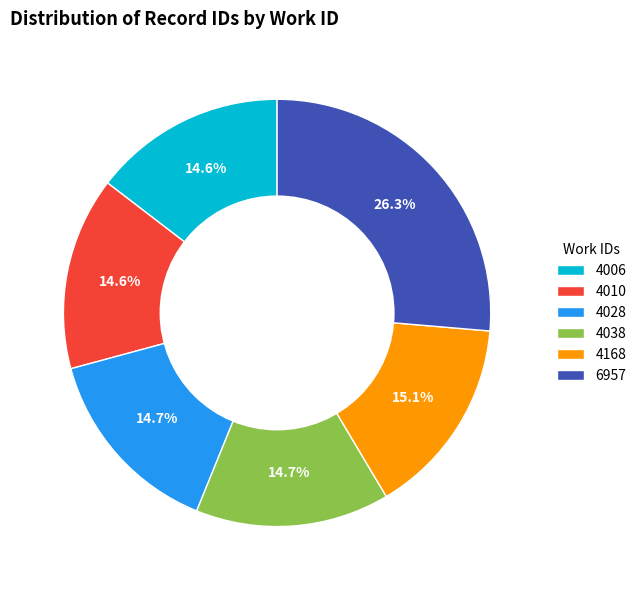

To the nearest percent, what portion does 4006 represent?

15%